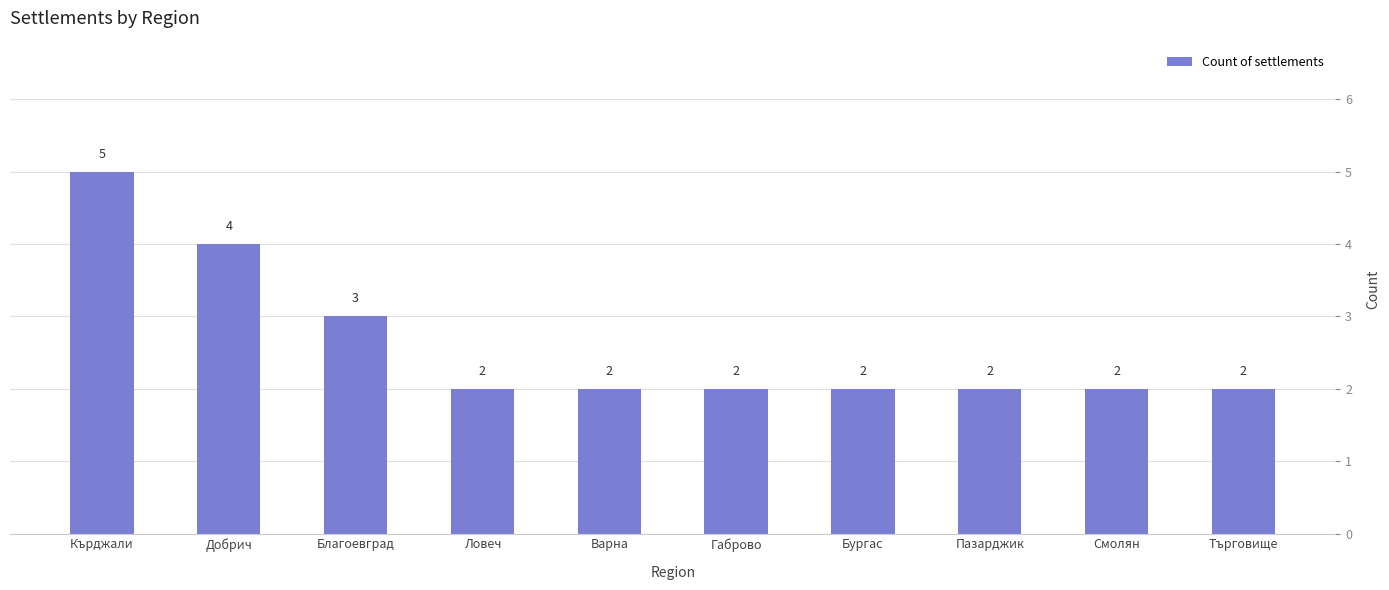

Reading right to left, list all the values displayed in this chart.

2	2	2	2	2	2	2	3	4	5